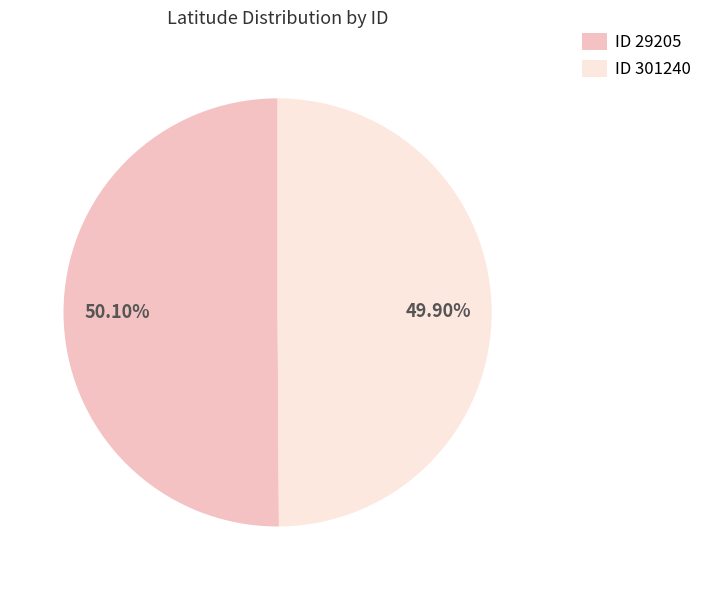

Does any single category account for the majority?

Yes